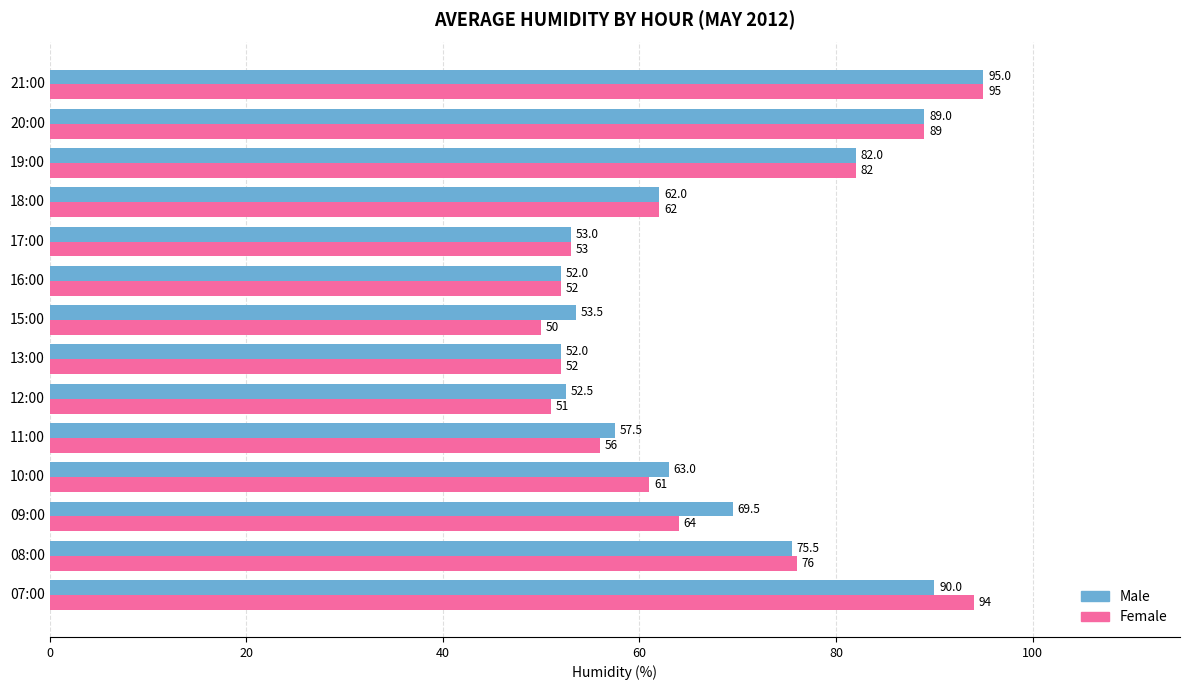

At which label does Female reach its minimum?

15:00